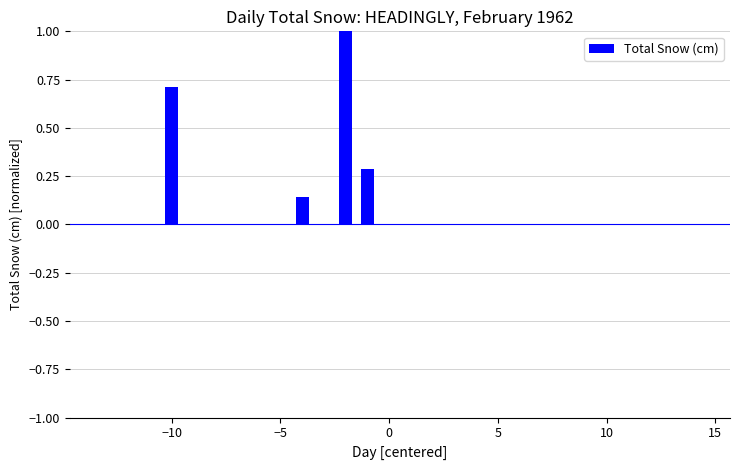

What is the greatest value displayed?

1.0